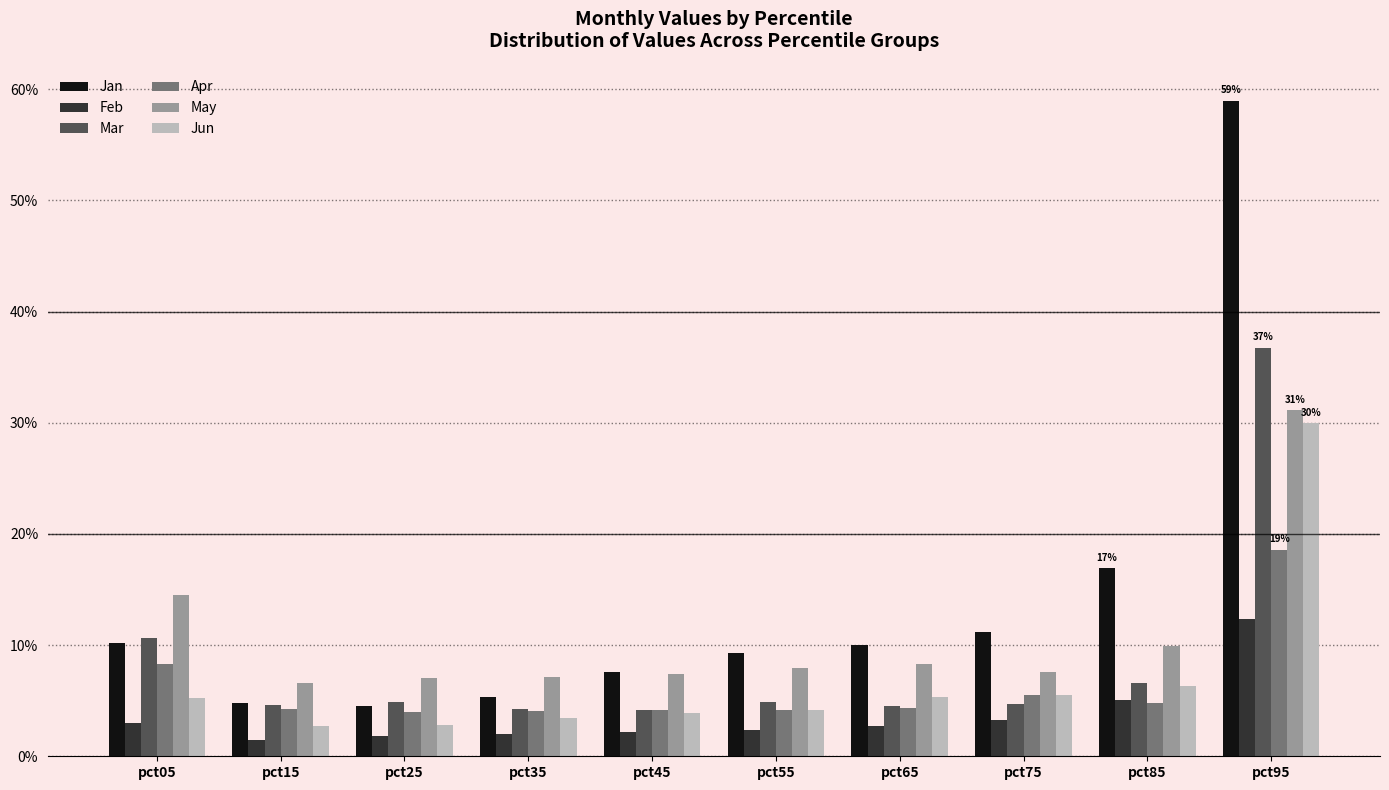

Where is May nearest to the value 0?

pct15